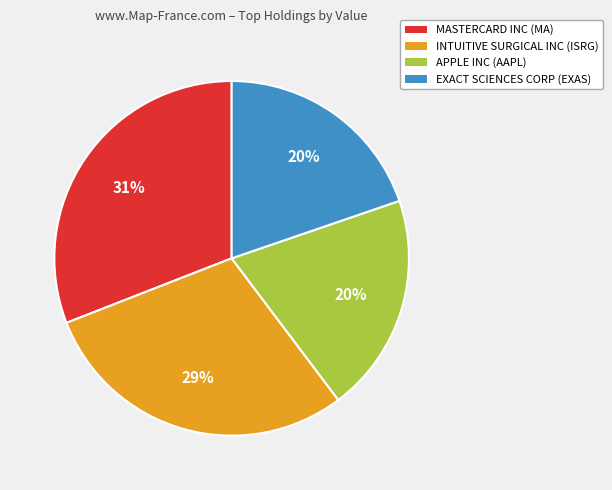

Approximately how many times larger is the value at EXACT SCIENCES CORP (EXAS) compared to APPLE INC (AAPL)?

1.0